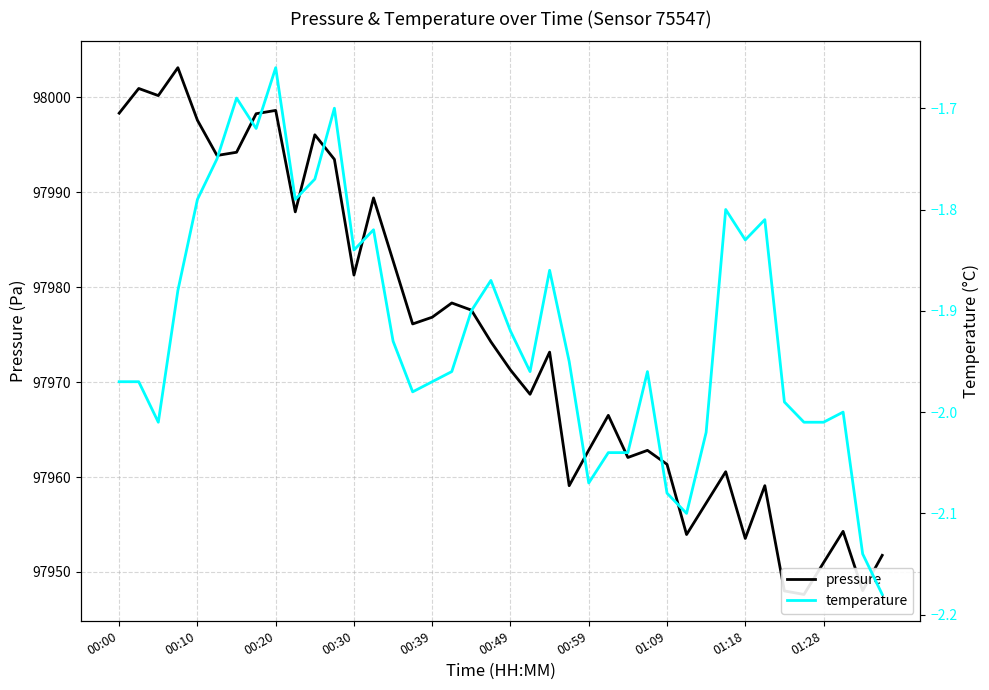

At how many categories does at least one series exceed 2984?

40